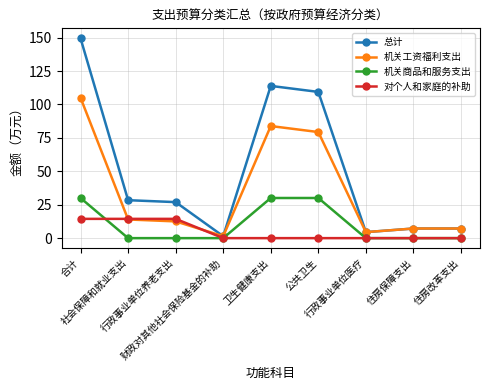

How many lines are shown in the chart?

4